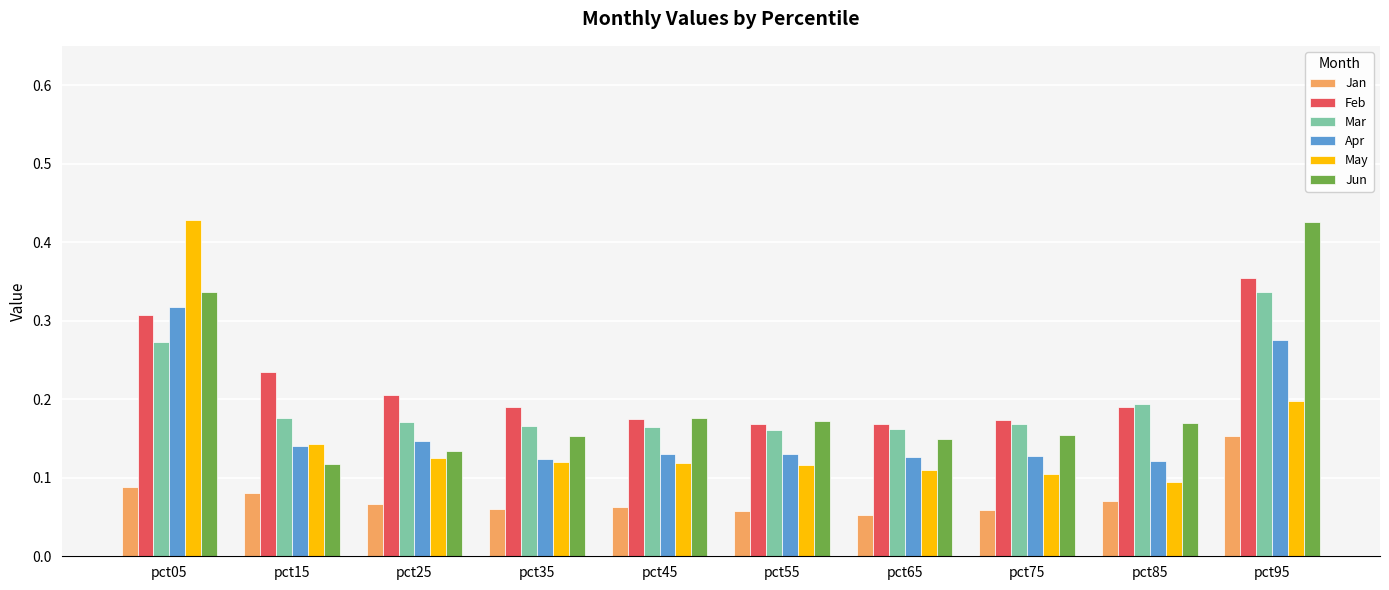

Is it true that Feb equals 0.3 at pct85?

False